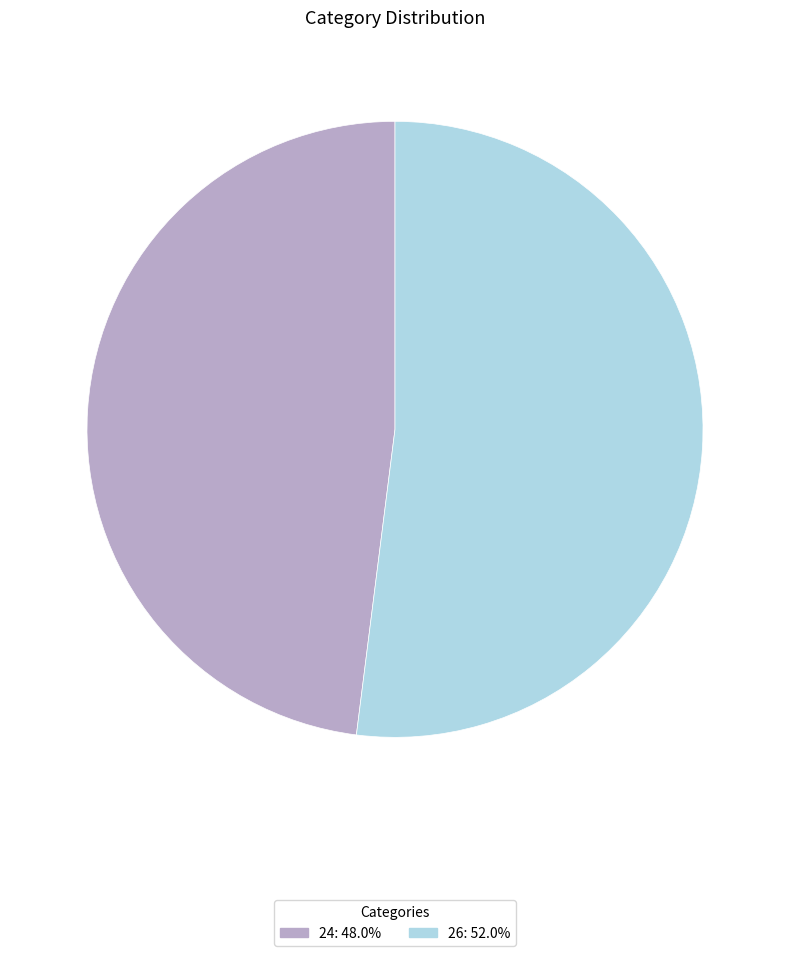

True or false: 26 accounts for 52% of the total.

True